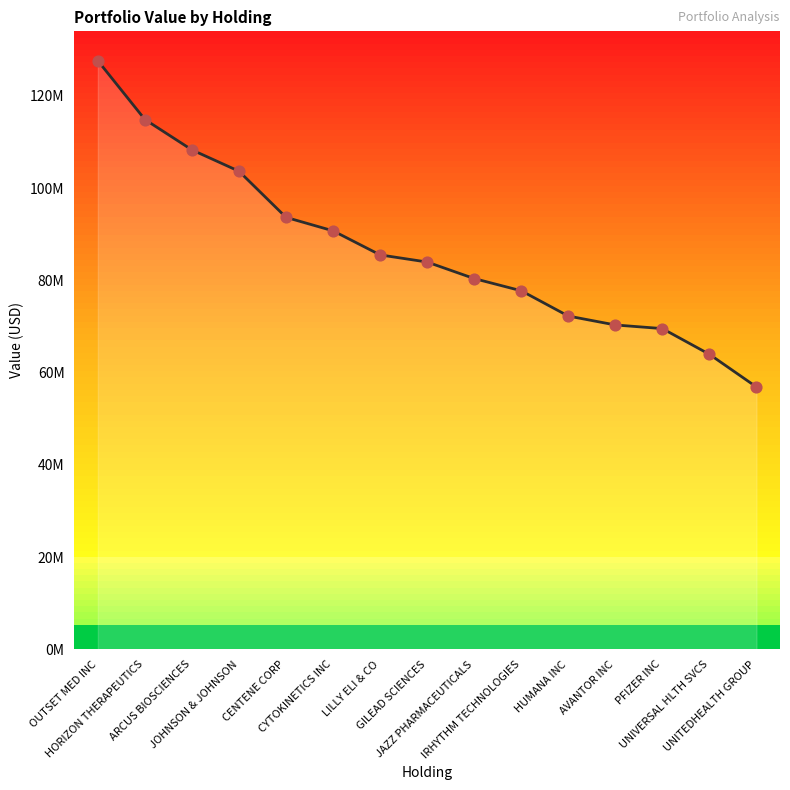

Which has a higher value, UNITEDHEALTH GROUP or HORIZON THERAPEUTICS?

HORIZON THERAPEUTICS